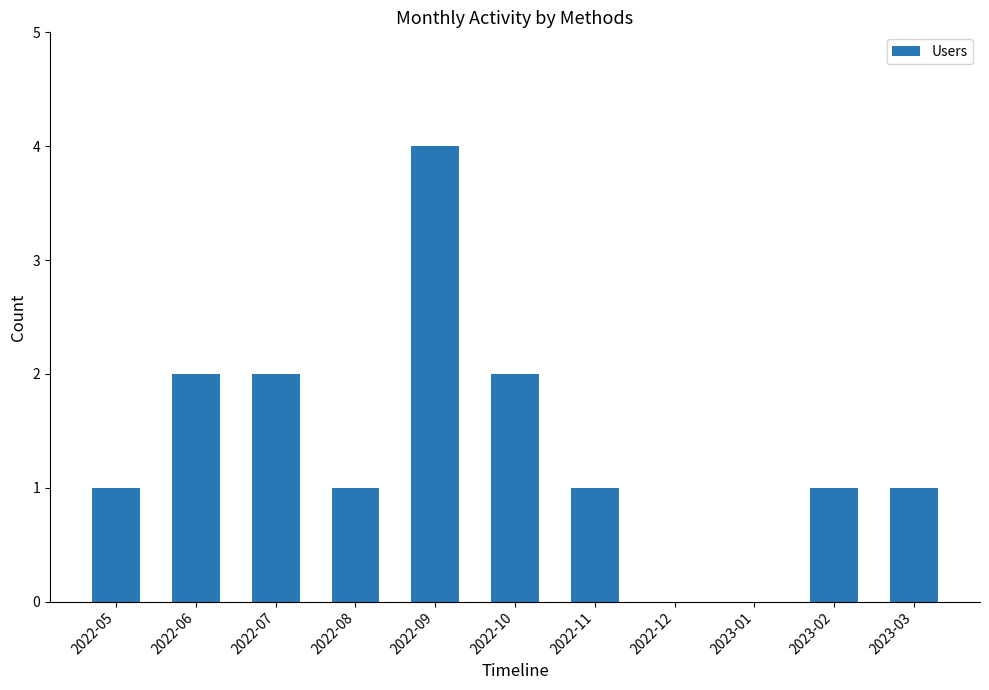

Is it true that the value at 2022-07 is 2?

True